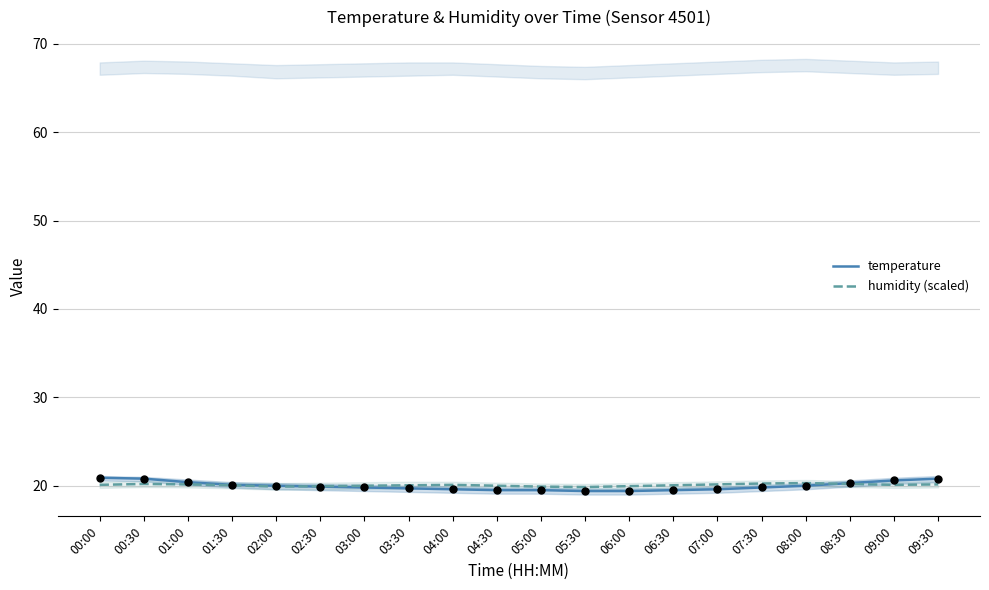

What are all the series names shown in the legend?

temperature, humidity (scaled)